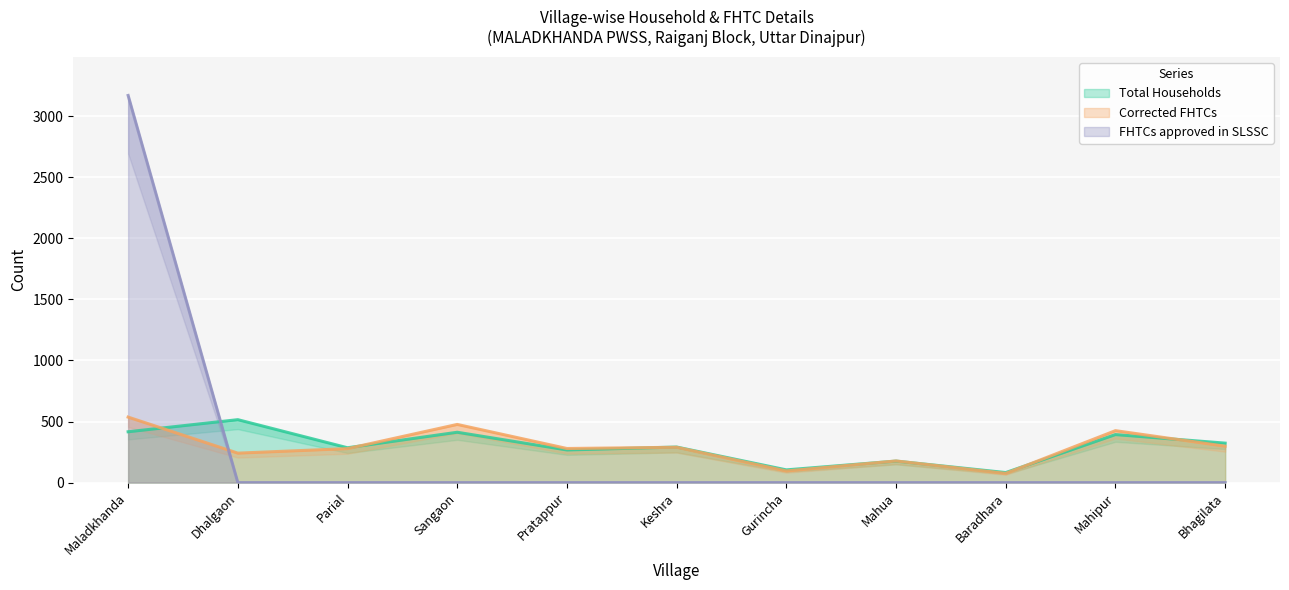

The FHTCs approved in SLSSC series shows -1079 at Mahipur. True or false?

False